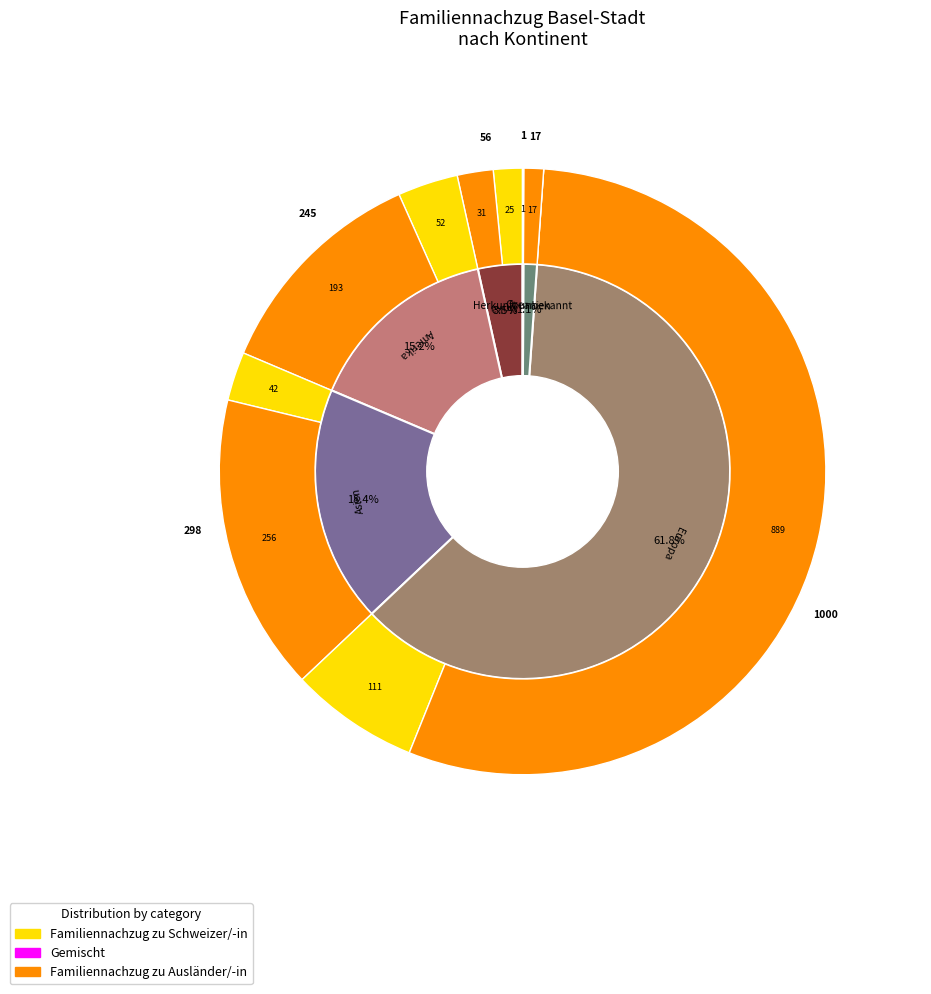

Rank the series by their maximum value, from highest to lowest.

Familiennachzug Total, Familiennachzug zu Ausländer/-in, Familiennachzug zu Schweizer/-in